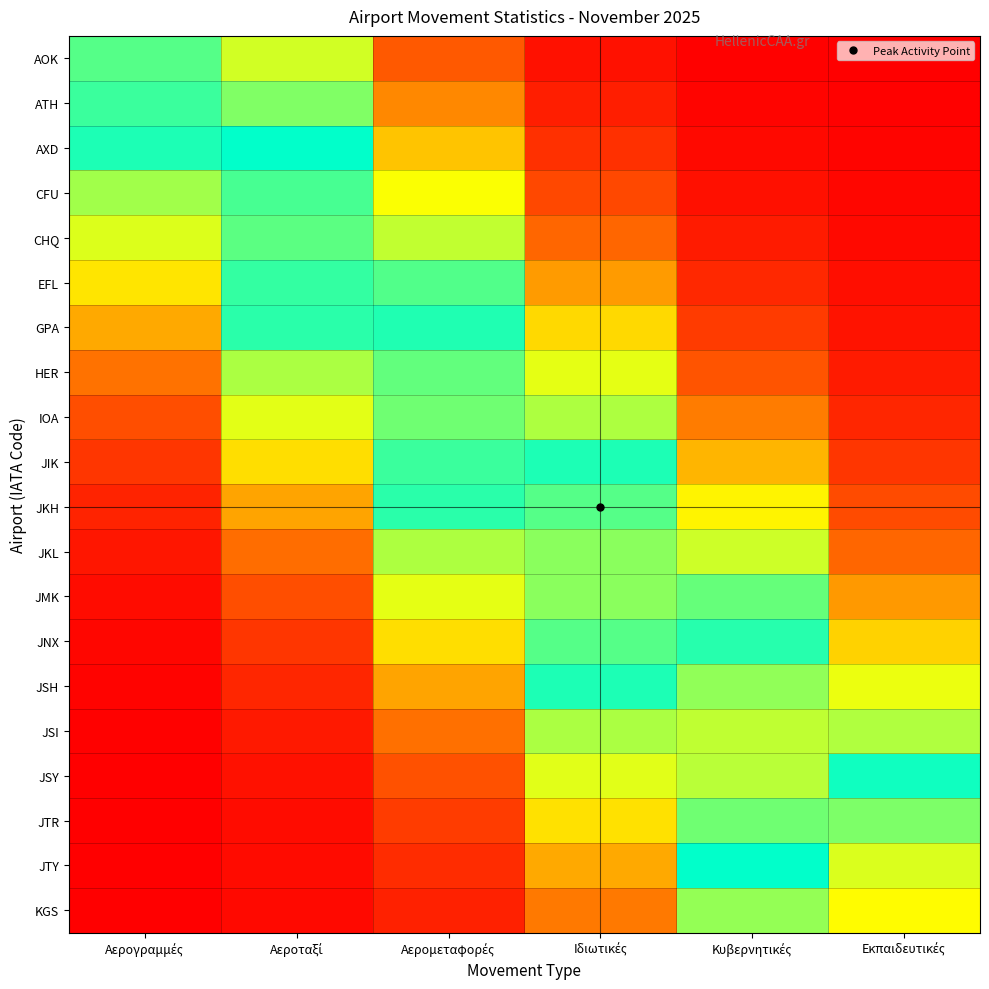

Reading right to left, transcribe all the data shown in this chart.

AOK: Εκπαιδευτικές=0.0	Κυβερνητικές=0.0	Ιδιωτικές=0.0	Αερομεταφορές=0.2	Αεροταξί=0.6	Αερογραμμές=0.8
ATH: Εκπαιδευτικές=0.0	Κυβερνητικές=0.0	Ιδιωτικές=0.1	Αερομεταφορές=0.3	Αεροταξί=0.7	Αερογραμμές=0.8
AXD: Εκπαιδευτικές=0.0	Κυβερνητικές=0.0	Ιδιωτικές=0.1	Αερομεταφορές=0.4	Αεροταξί=0.7	Αερογραμμές=0.7
CFU: Εκπαιδευτικές=0.0	Κυβερνητικές=0.0	Ιδιωτικές=0.2	Αερομεταφορές=0.5	Αεροταξί=0.8	Αερογραμμές=0.7
CHQ: Εκπαιδευτικές=0.0	Κυβερνητικές=0.1	Ιδιωτικές=0.3	Αερομεταφορές=0.6	Αεροταξί=0.8	Αερογραμμές=0.6
EFL: Εκπαιδευτικές=0.0	Κυβερνητικές=0.1	Ιδιωτικές=0.3	Αερομεταφορές=0.7	Αεροταξί=0.8	Αερογραμμές=0.5
GPA: Εκπαιδευτικές=0.1	Κυβερνητικές=0.1	Ιδιωτικές=0.4	Αερομεταφορές=0.8	Αεροταξί=0.7	Αερογραμμές=0.4
HER: Εκπαιδευτικές=0.1	Κυβερνητικές=0.2	Ιδιωτικές=0.5	Αερομεταφορές=0.8	Αεροταξί=0.6	Αερογραμμές=0.3
IOA: Εκπαιδευτικές=0.1	Κυβερνητικές=0.3	Ιδιωτικές=0.6	Αερομεταφορές=0.8	Αεροταξί=0.5	Αερογραμμές=0.2
JIK: Εκπαιδευτικές=0.1	Κυβερνητικές=0.4	Ιδιωτικές=0.7	Αερομεταφορές=0.8	Αεροταξί=0.4	Αερογραμμές=0.1
JKH: Εκπαιδευτικές=0.2	Κυβερνητικές=0.5	Ιδιωτικές=0.8	Αερομεταφορές=0.7	Αεροταξί=0.4	Αερογραμμές=0.1
JKL: Εκπαιδευτικές=0.3	Κυβερνητικές=0.6	Ιδιωτικές=0.8	Αερομεταφορές=0.6	Αεροταξί=0.3	Αερογραμμές=0.1
JMK: Εκπαιδευτικές=0.3	Κυβερνητικές=0.7	Ιδιωτικές=0.8	Αερομεταφορές=0.5	Αεροταξί=0.2	Αερογραμμές=0.0
JNX: Εκπαιδευτικές=0.4	Κυβερνητικές=0.8	Ιδιωτικές=0.8	Αερομεταφορές=0.4	Αεροταξί=0.1	Αερογραμμές=0.0
JSH: Εκπαιδευτικές=0.5	Κυβερνητικές=0.8	Ιδιωτικές=0.7	Αερομεταφορές=0.4	Αεροταξί=0.1	Αερογραμμές=0.0
JSI: Εκπαιδευτικές=0.6	Κυβερνητικές=0.9	Ιδιωτικές=0.6	Αερομεταφορές=0.3	Αεροταξί=0.1	Αερογραμμές=0.0
JSY: Εκπαιδευτικές=0.7	Κυβερνητικές=0.9	Ιδιωτικές=0.6	Αερομεταφορές=0.2	Αεροταξί=0.0	Αερογραμμές=0.0
JTR: Εκπαιδευτικές=0.8	Κυβερνητικές=0.8	Ιδιωτικές=0.5	Αερομεταφορές=0.1	Αεροταξί=0.0	Αερογραμμές=0.0
JTY: Εκπαιδευτικές=0.9	Κυβερνητικές=0.7	Ιδιωτικές=0.4	Αερομεταφορές=0.1	Αεροταξί=0.0	Αερογραμμές=0.0
KGS: Εκπαιδευτικές=0.9	Κυβερνητικές=0.7	Ιδιωτικές=0.3	Αερομεταφορές=0.1	Αεροταξί=0.0	Αερογραμμές=0.0